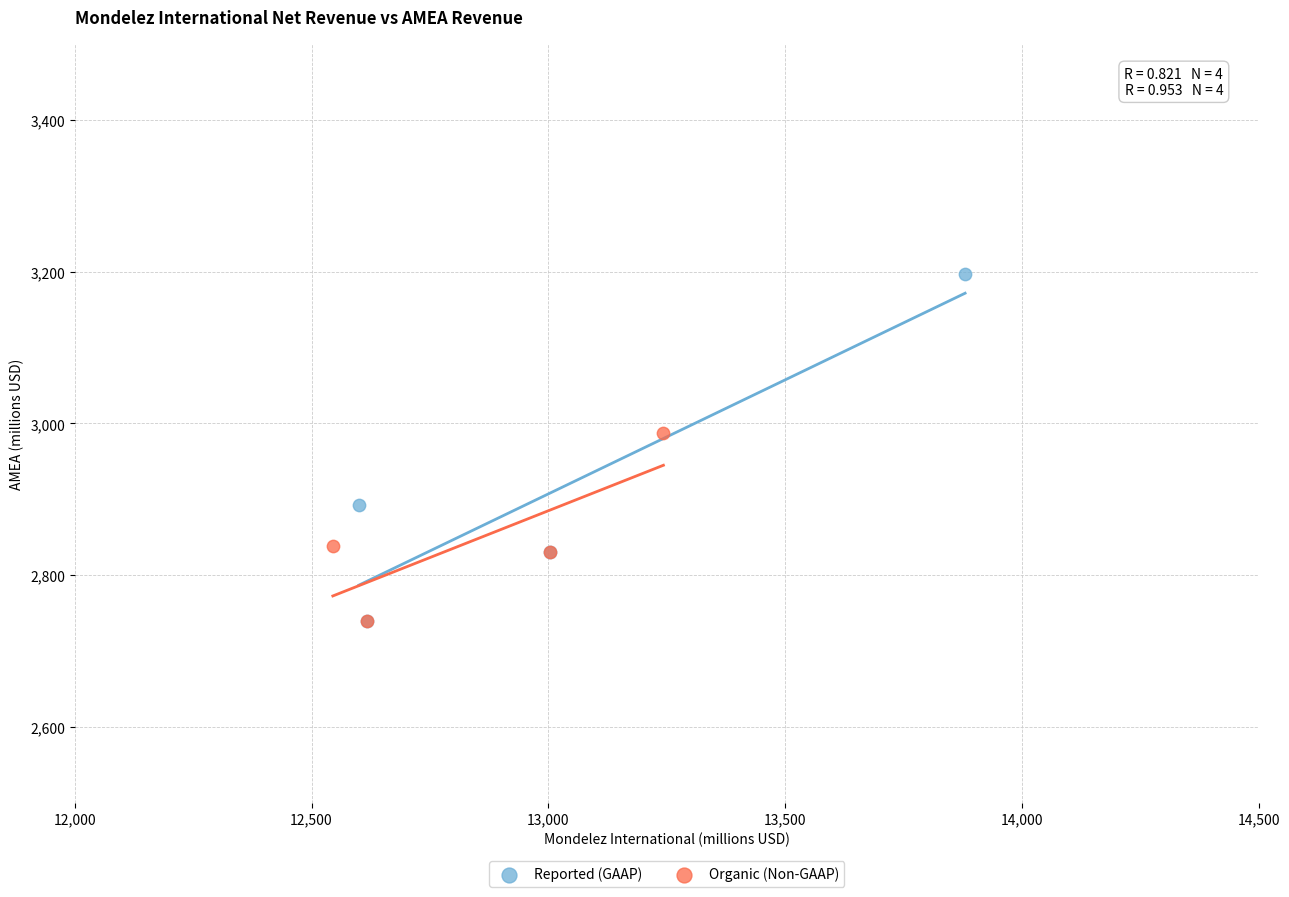

Which series has the largest Y range (max minus min)?

Reported (GAAP)